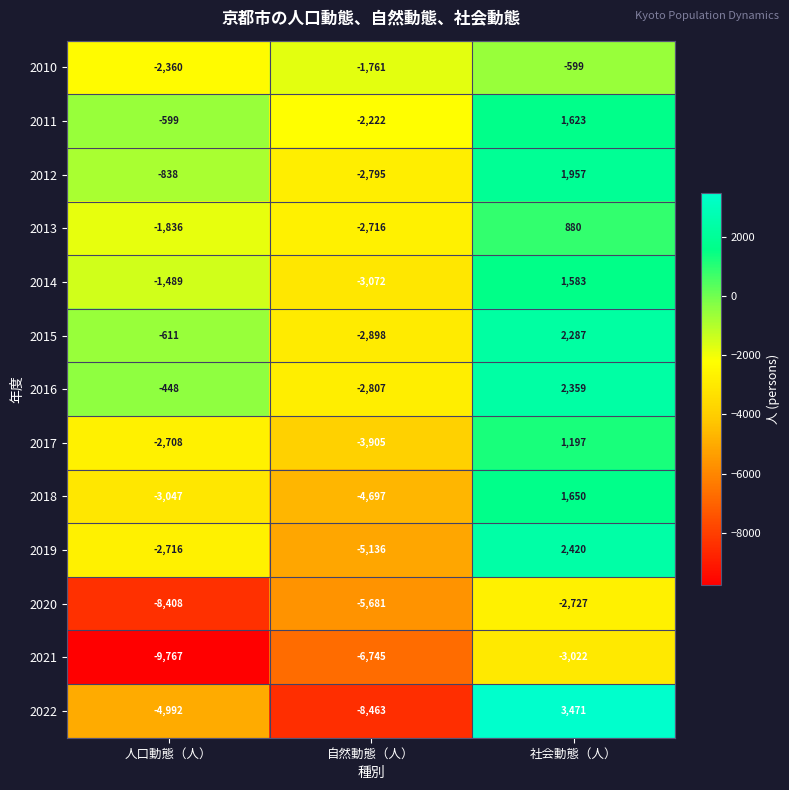

Which category has the lowest value in the 2014 series?

自然動態（人）